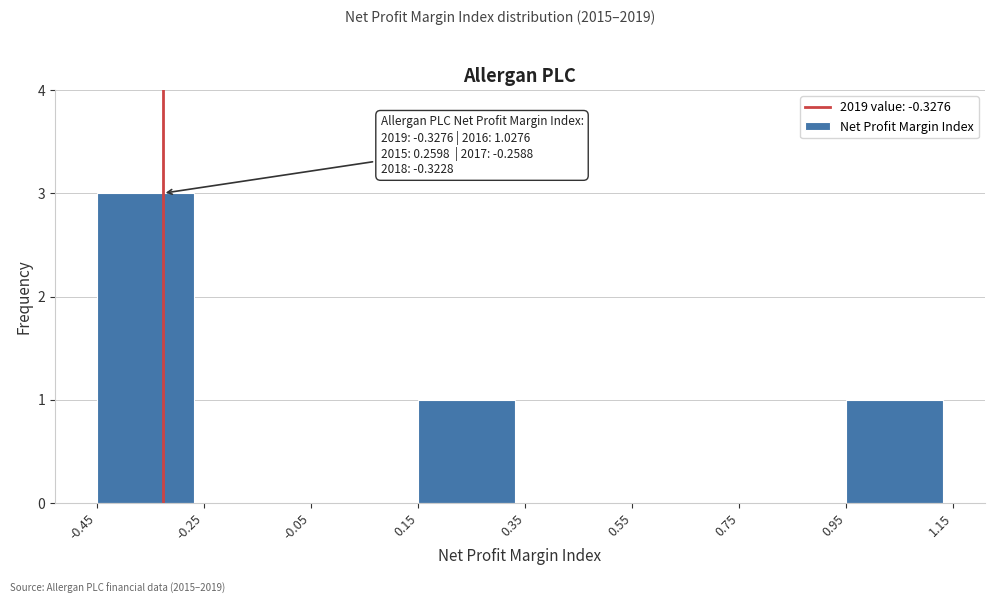

Which range on the x-axis has the tallest bar?

-0.45 to -0.25